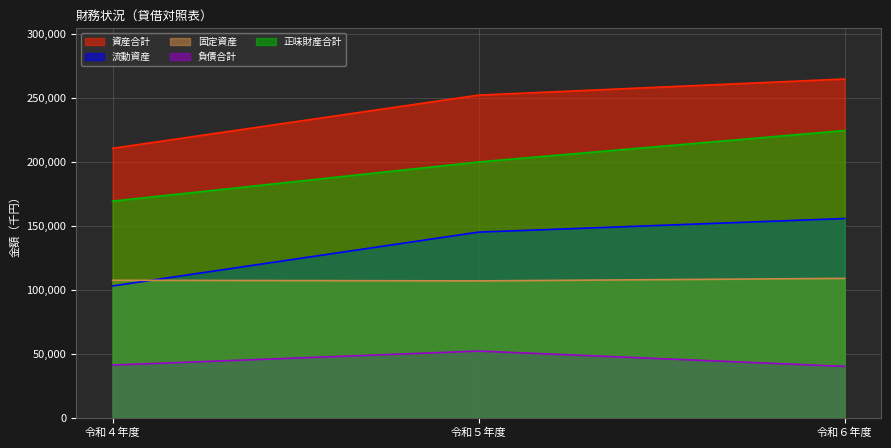

List the labels in order of 資産合計 value, smallest first.

令和４年度, 令和５年度, 令和６年度